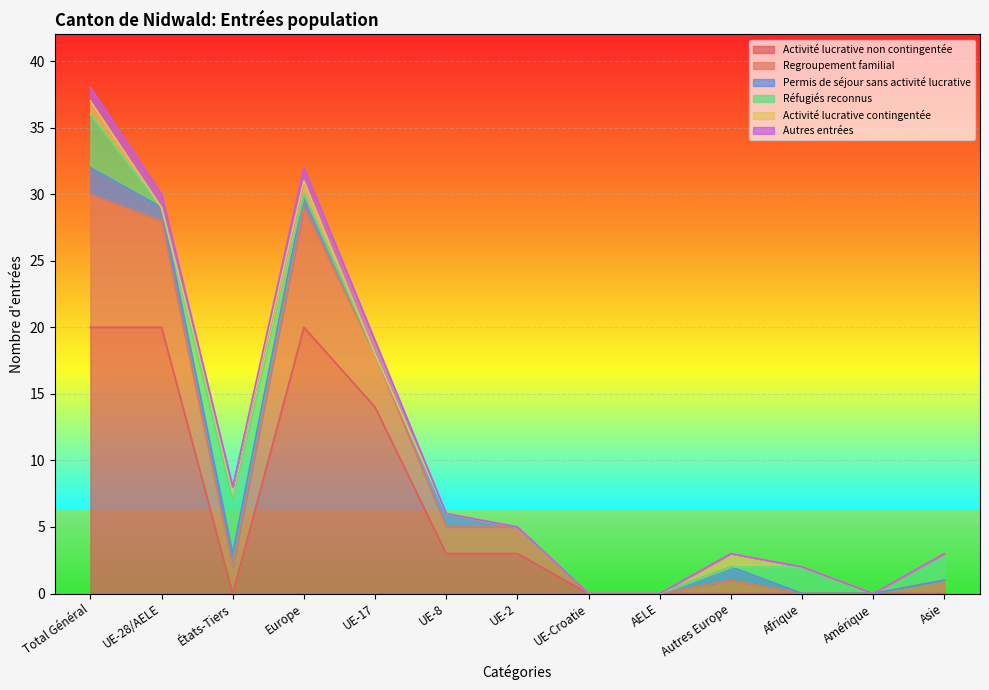

What is the maximum value for Autres entrées?

1